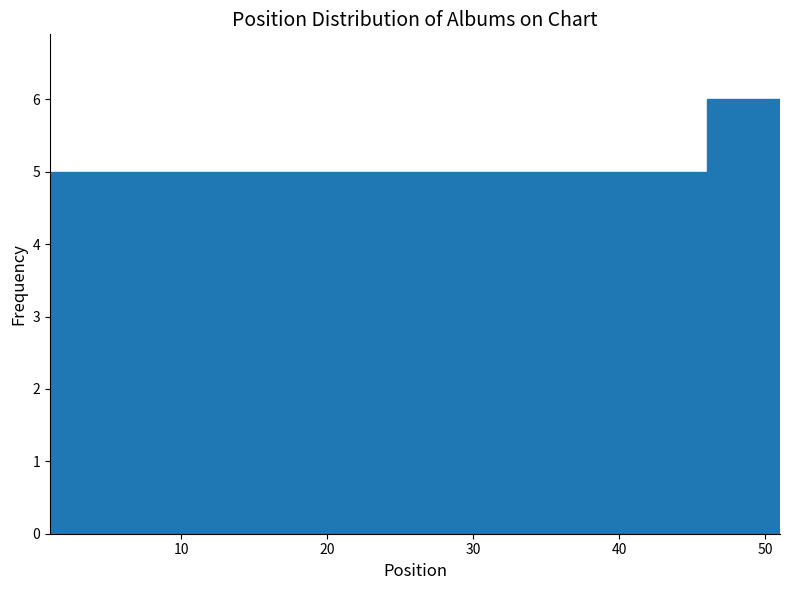

Reading left to right, list every bar in this chart as the range it spans on the x-axis followed by its height. The values are not printed on the chart, so give them approximately, as read against the axis.

1 to 6: 5
6 to 11: 5
11 to 16: 5
16 to 21: 5
21 to 26: 5
26 to 31: 5
31 to 36: 5
36 to 41: 5
41 to 46: 5
46 to 51: 6